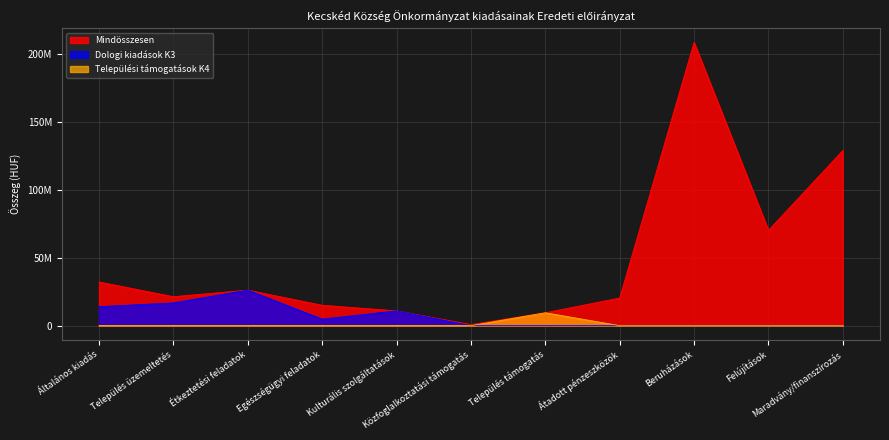

What is the maximum value for Mindosszesen?

208674193.0